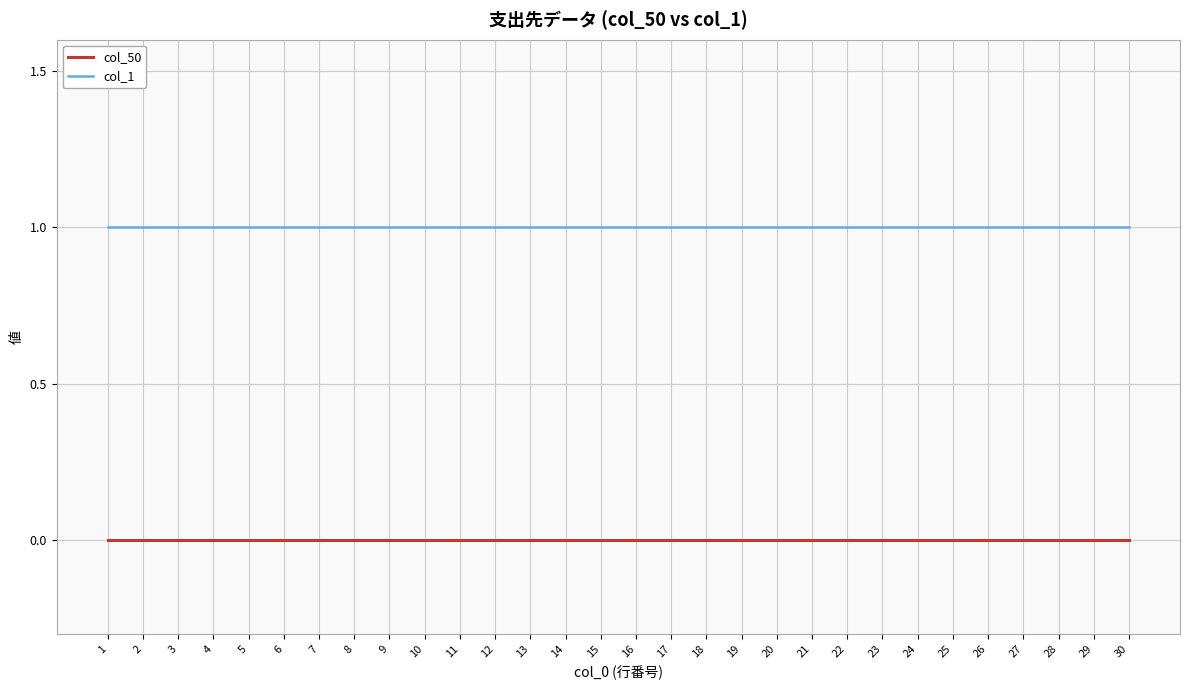

True or false: col_50 and col_1 intersect in this chart.

False